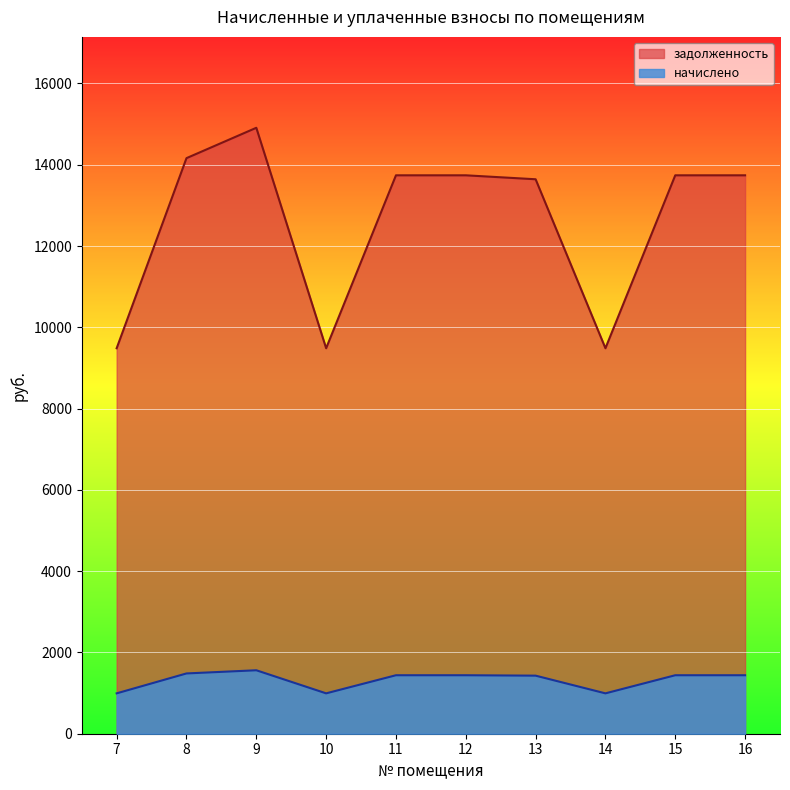

The задолженность series shows 14910.1 at 9. True or false?

True